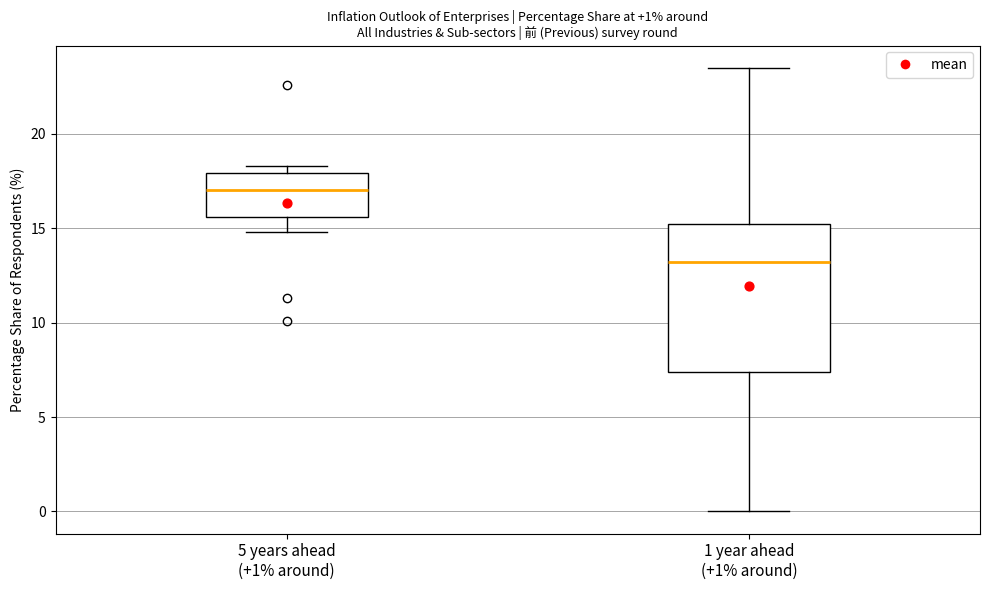

Which box has the lowest median line?

1 year ahead (+1% around)